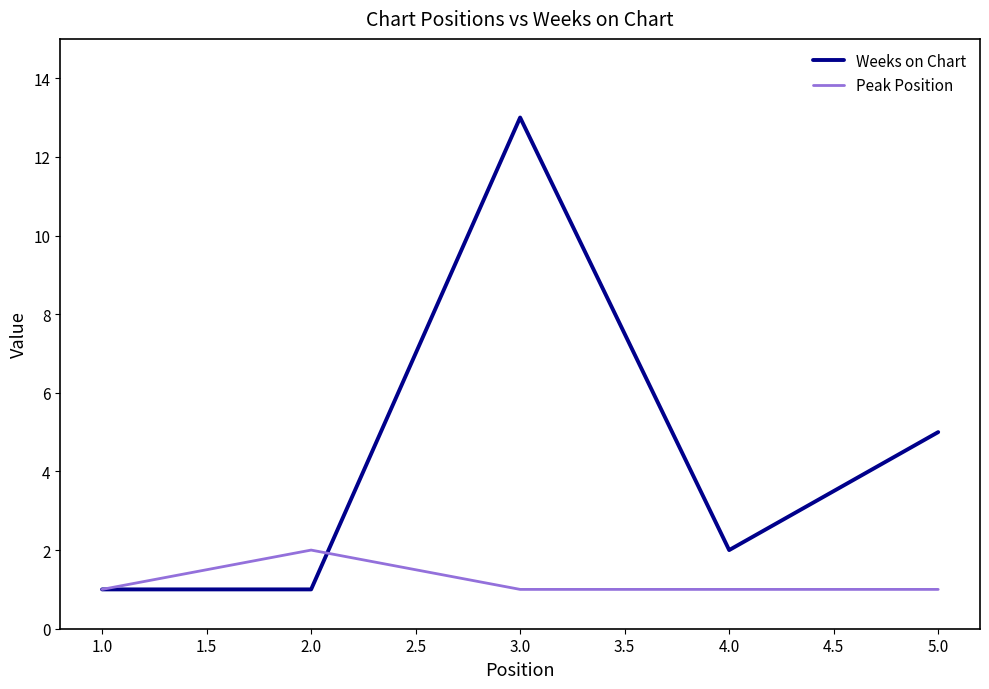

What is the sum of all Peak Position values?

6